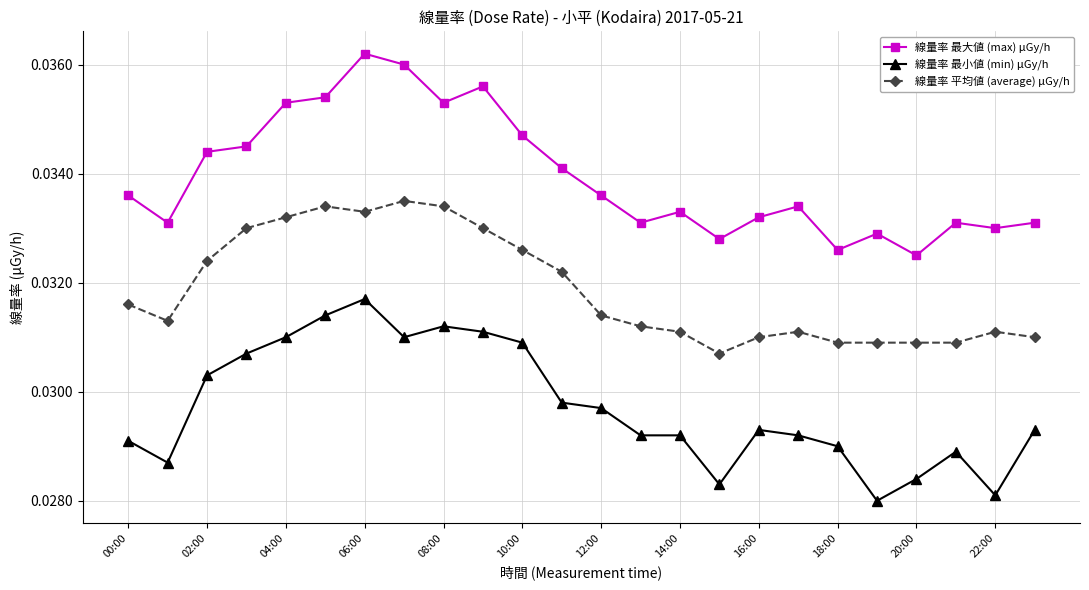

How many categories are shown in the chart?

24